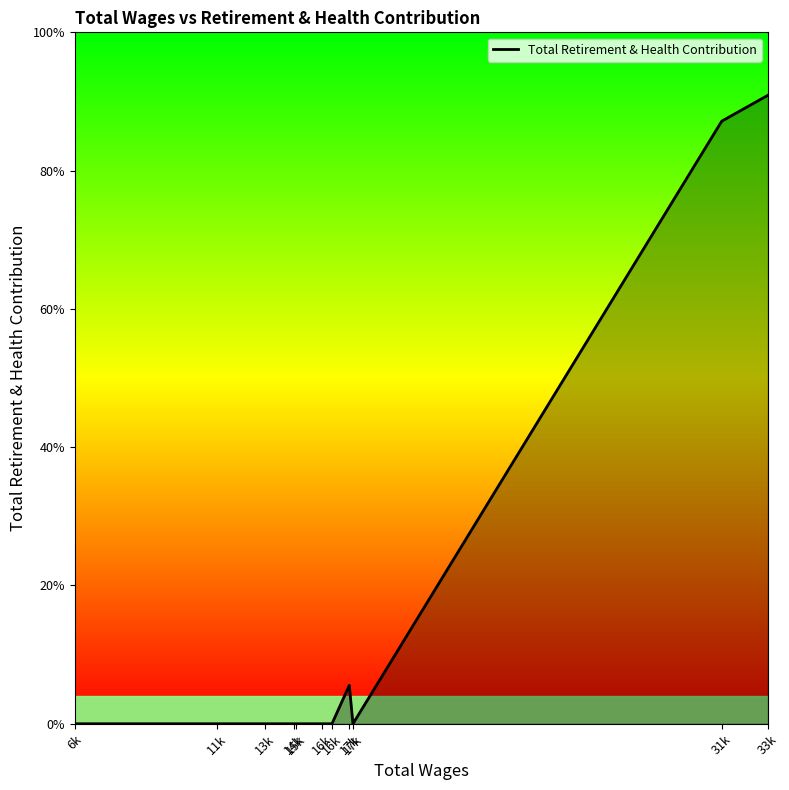

Is this an area chart (filled region under the line)?

Yes